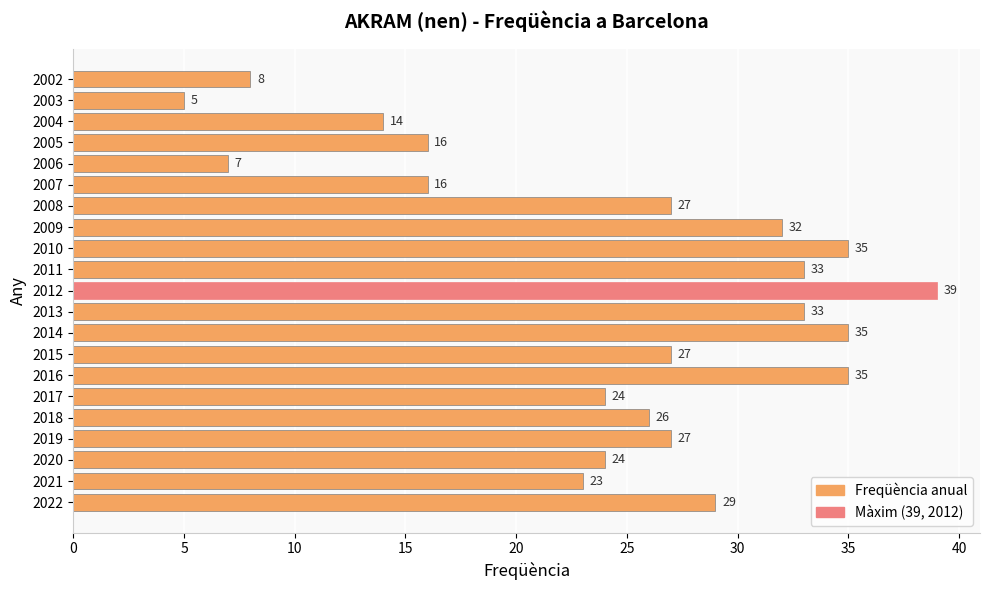

Where is the data nearest to the value 22?

2021